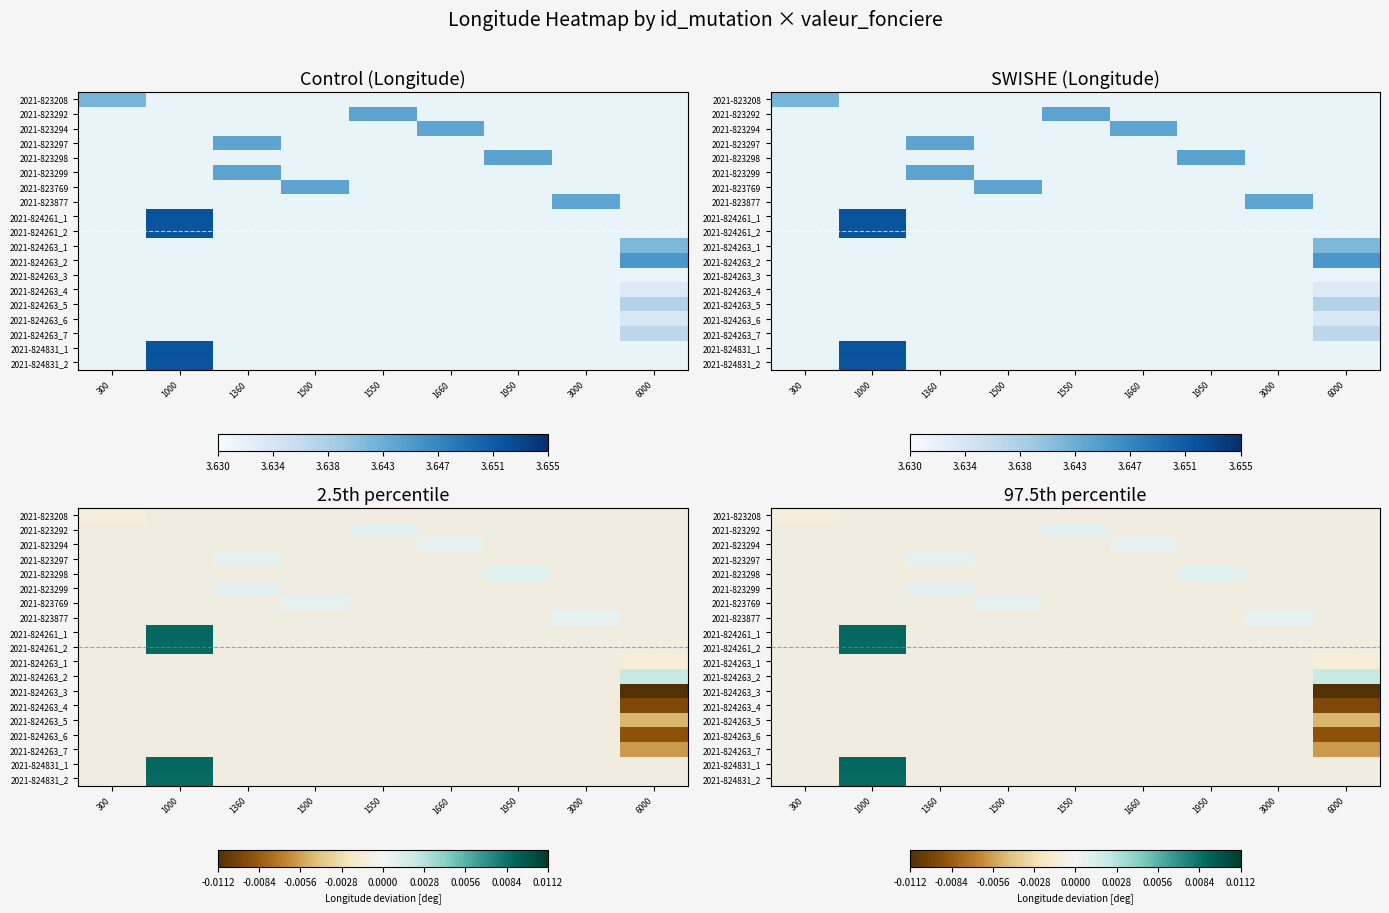

Count the number of categories in the chart.

9